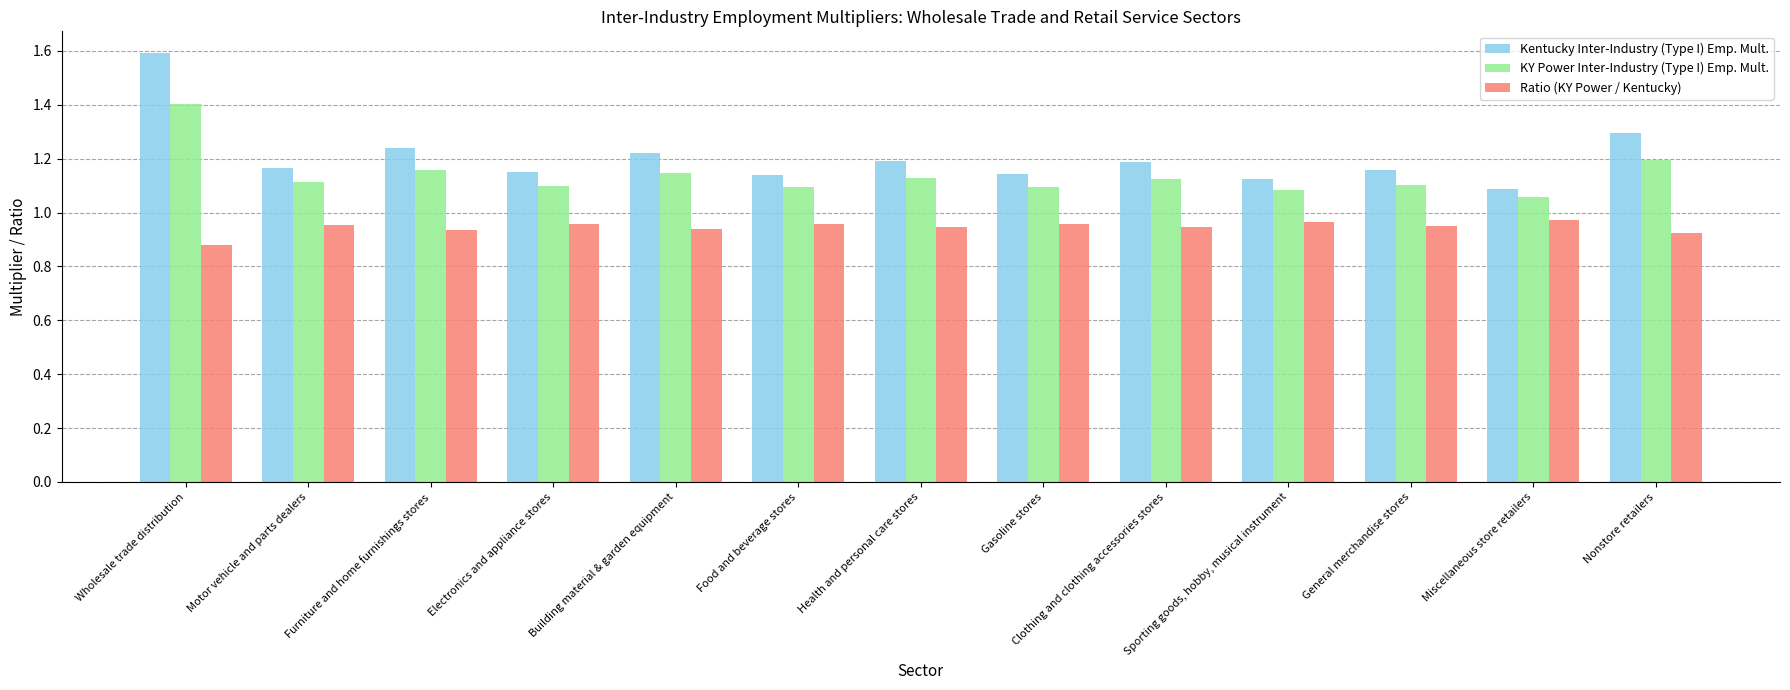

At how many categories does at least one series exceed 1?

13